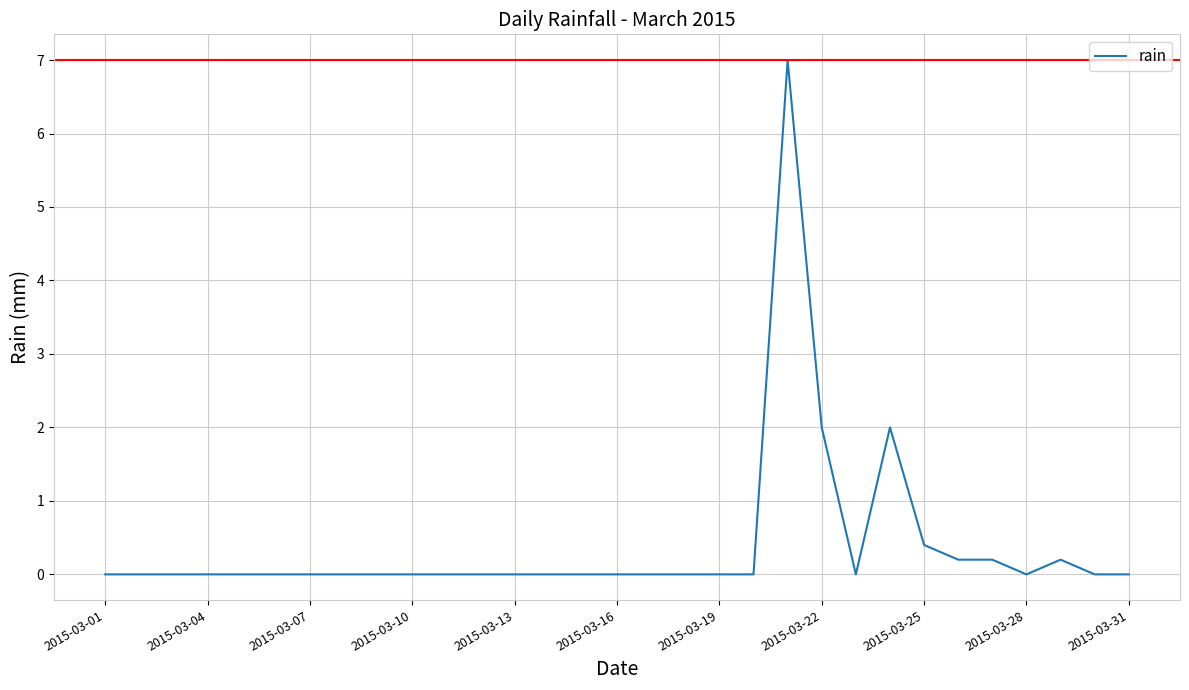

Is this an area chart (filled region under the line)?

No